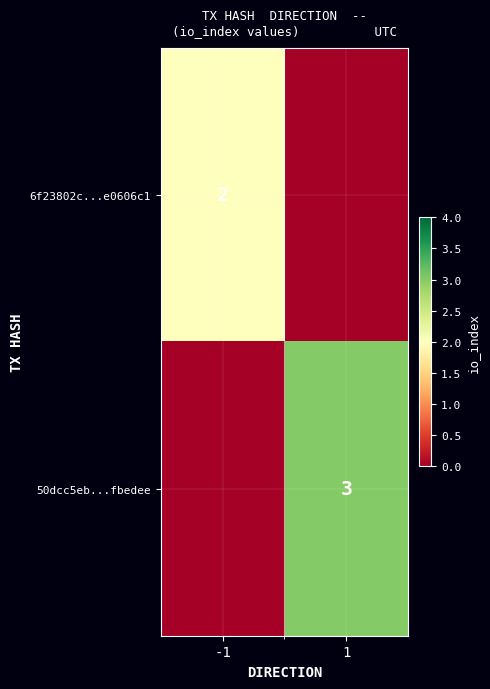

Is it true that 50dcc5eb...fbedee equals 3 at 1?

True